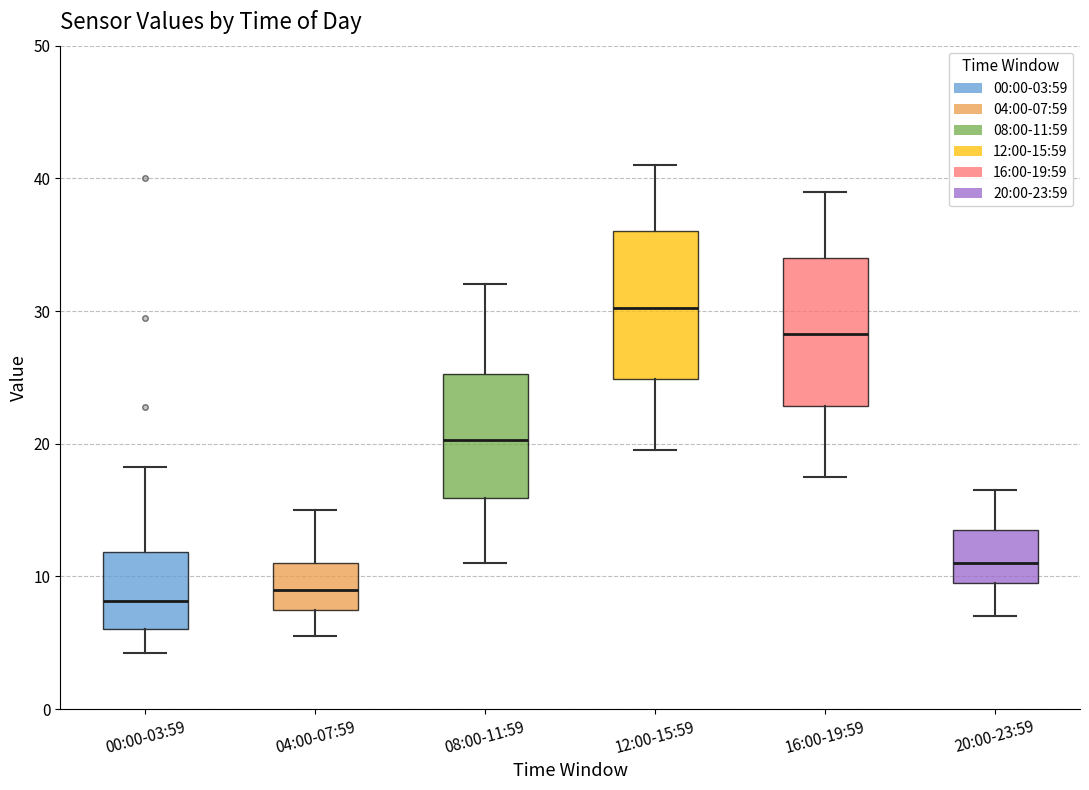

Where does the lower whisker of the box for 00:00-03:59 end on the y-axis? The values are not printed on the chart, so give them approximately, as read against the axis.

4